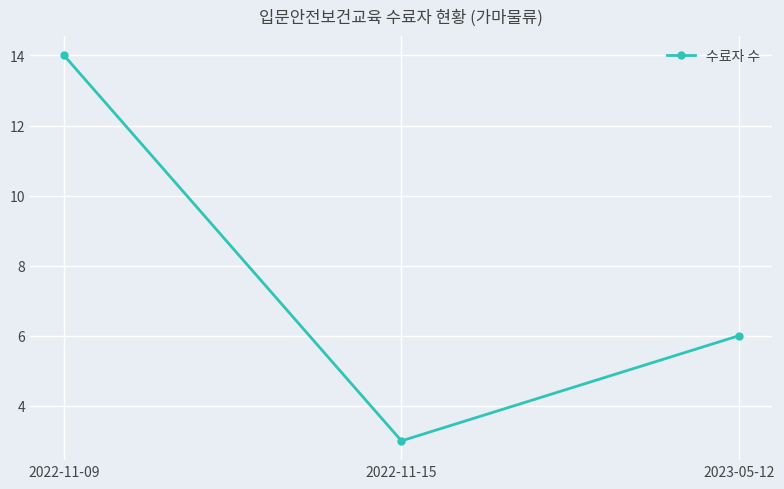

What is the value of the 1st point from the left?

14